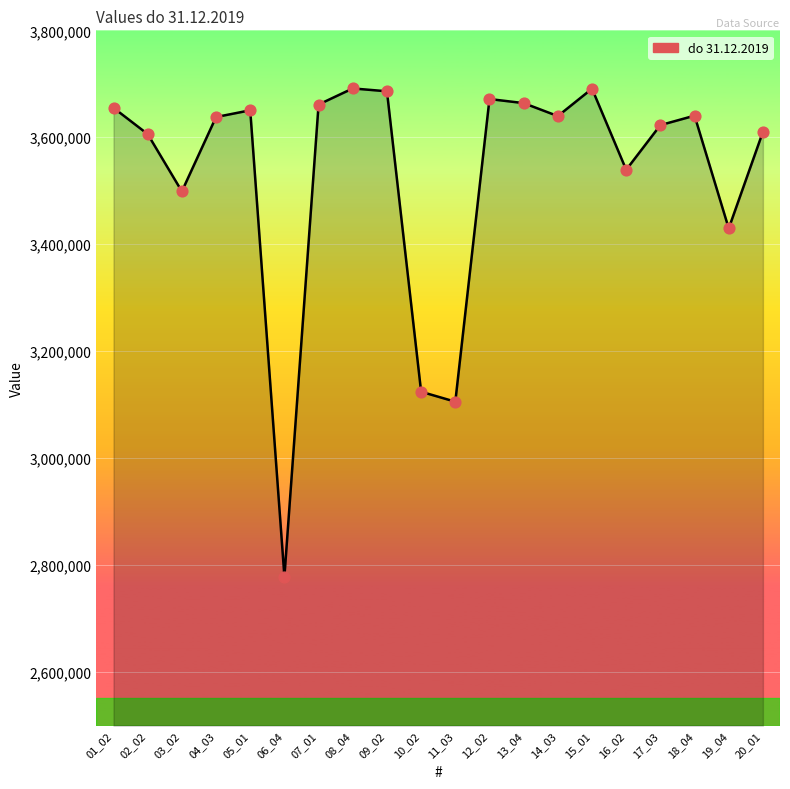

Approximately how many times larger is the value at 06_04 compared to 09_02?

0.8